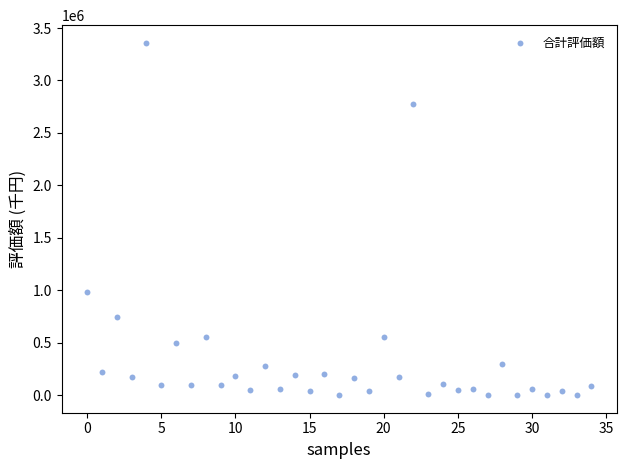

What Y value in the scatter plot is closest to 1679653?

987699